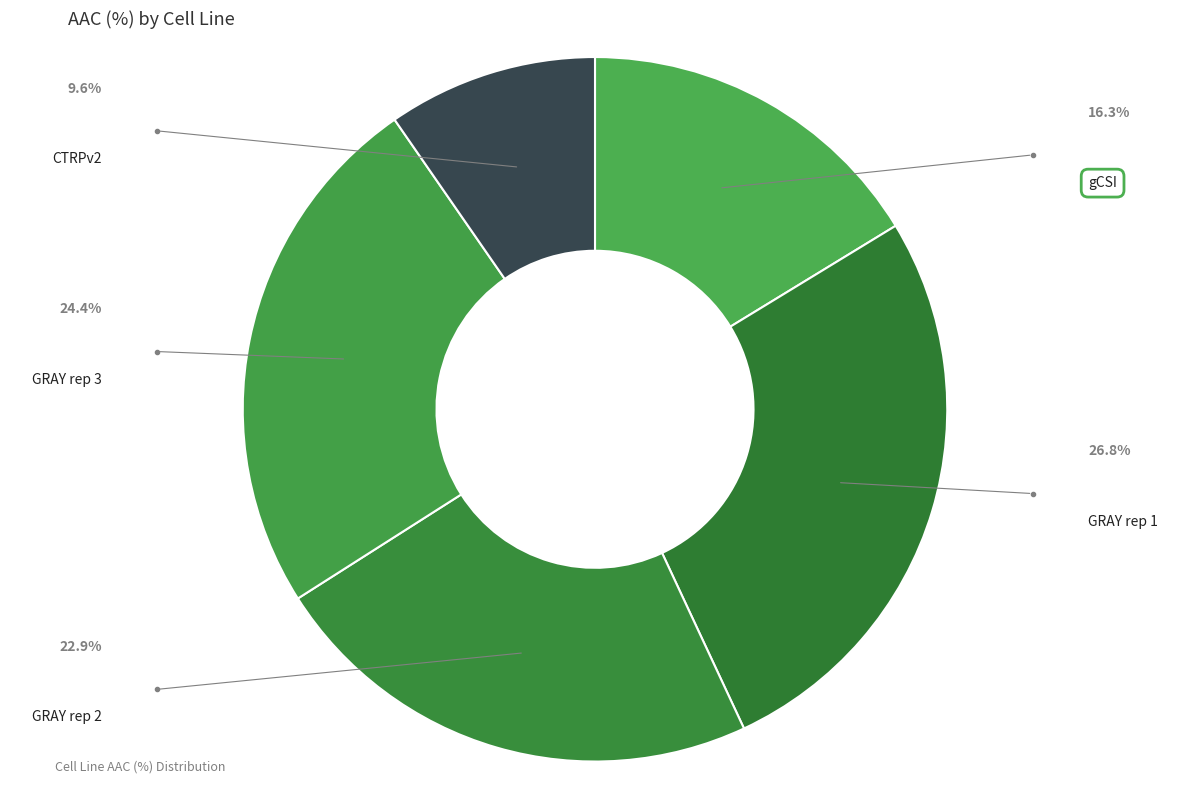

To the nearest percent, what is the combined percentage of GRAY rep 1 and GRAY rep 3?

51%